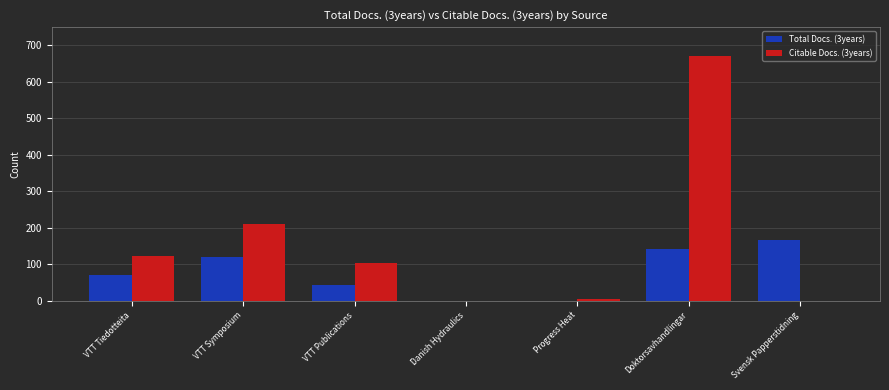

Where does the Citable Docs. (3years) series first go above 104?

VTT Tiedotteita